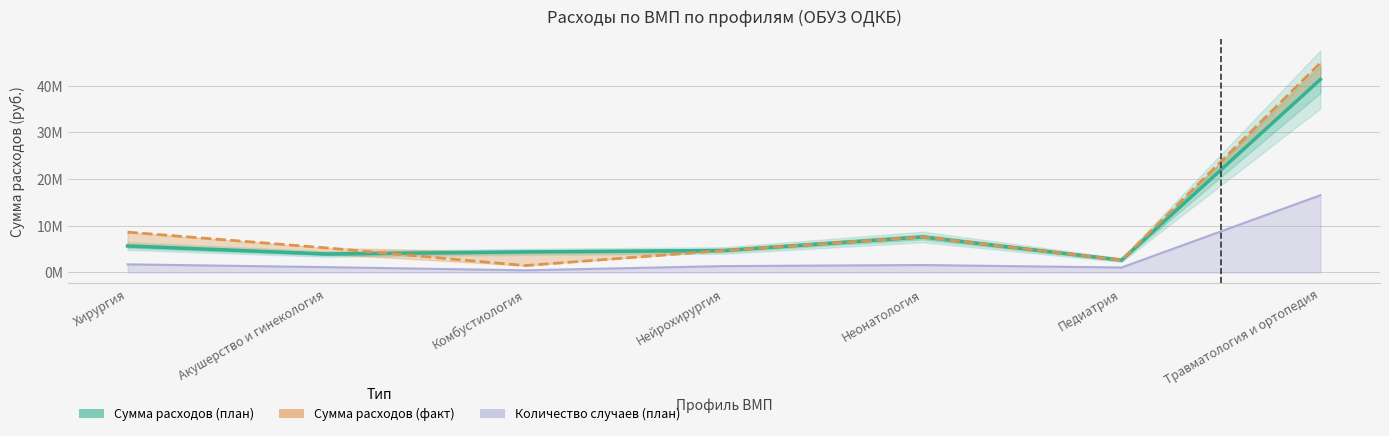

True or false: Сумма расходов 2025 (план) has a value of 4692784 at Нейрохирургия.

True